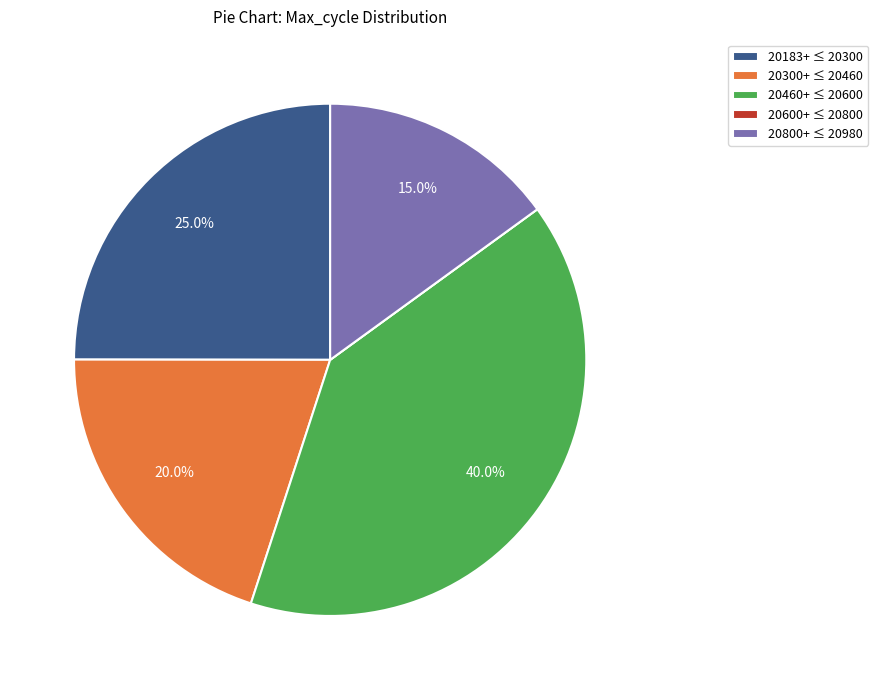

How much of the chart is everything except 20300+ ≤ 20460?

80.0%